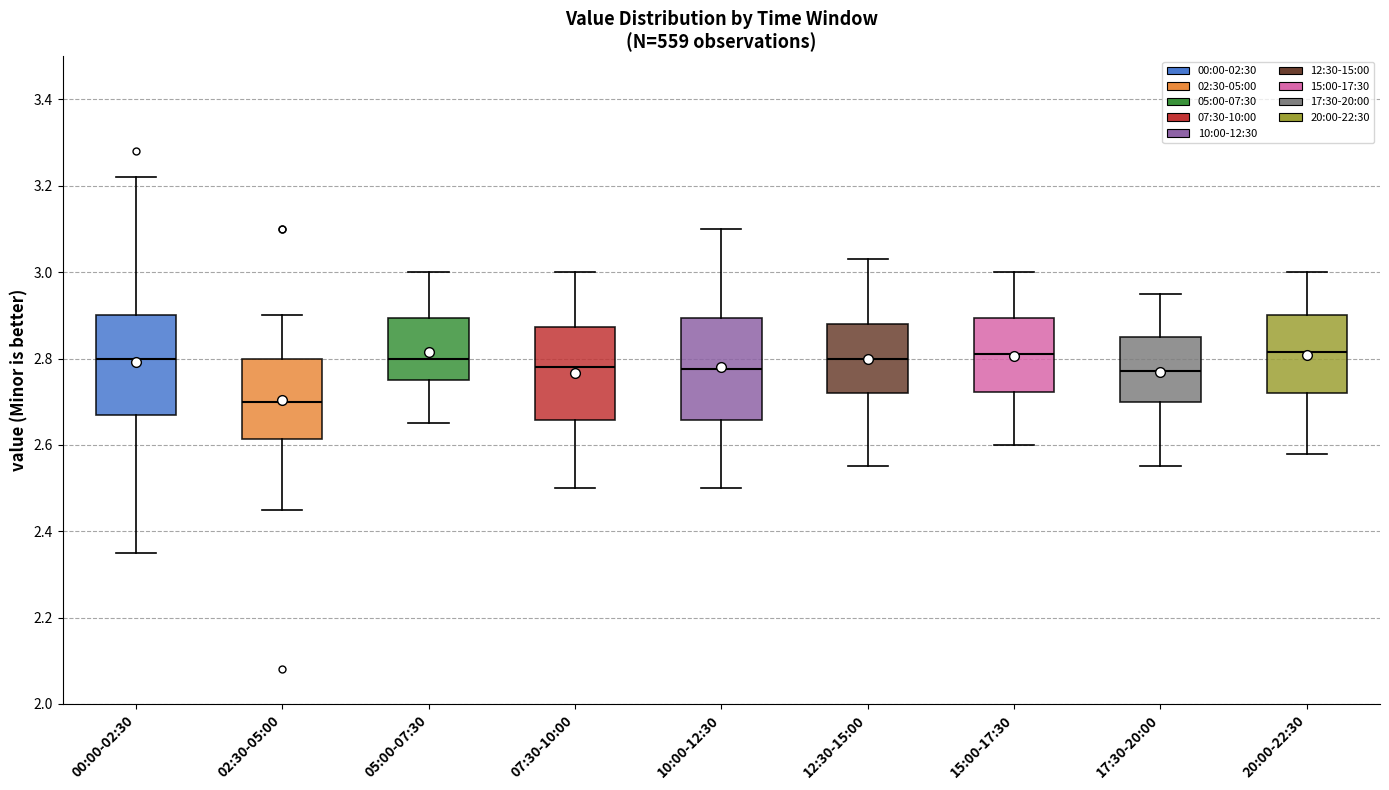

Where does the lower whisker of the box for 00:00-02:30 end on the y-axis? The values are not printed on the chart, so give them approximately, as read against the axis.

2.36